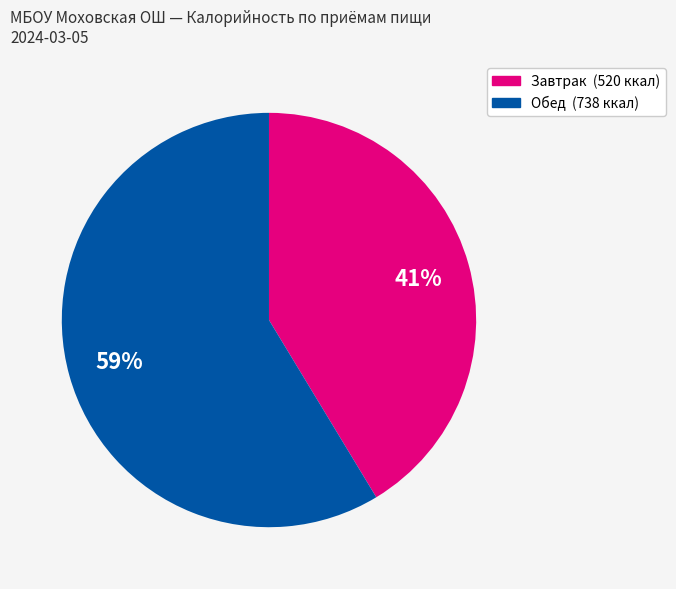

To the nearest percent, what is the average slice percentage?

50%